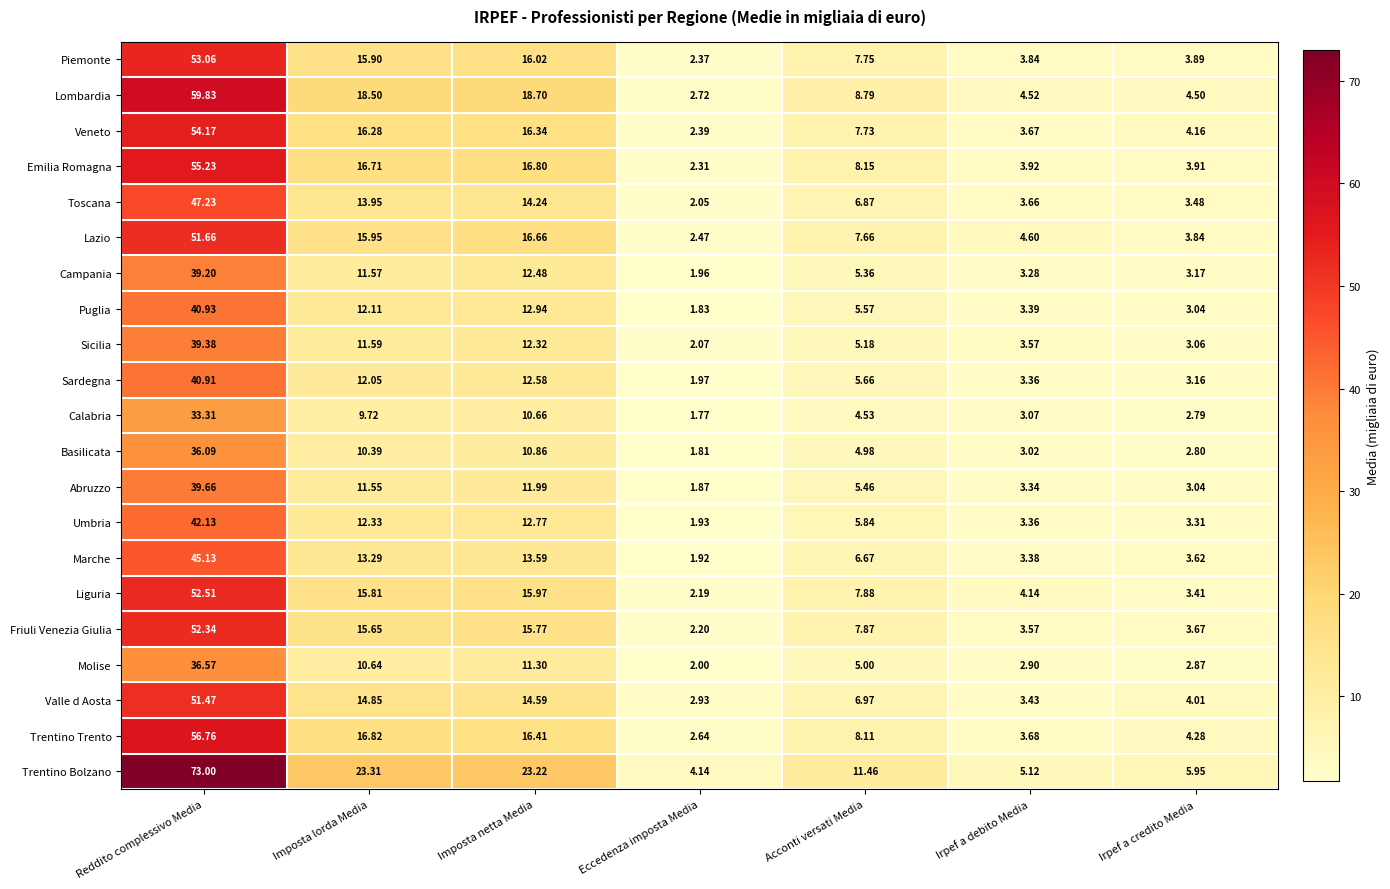

Which series has the largest total across all categories?

Trentino Bolzano